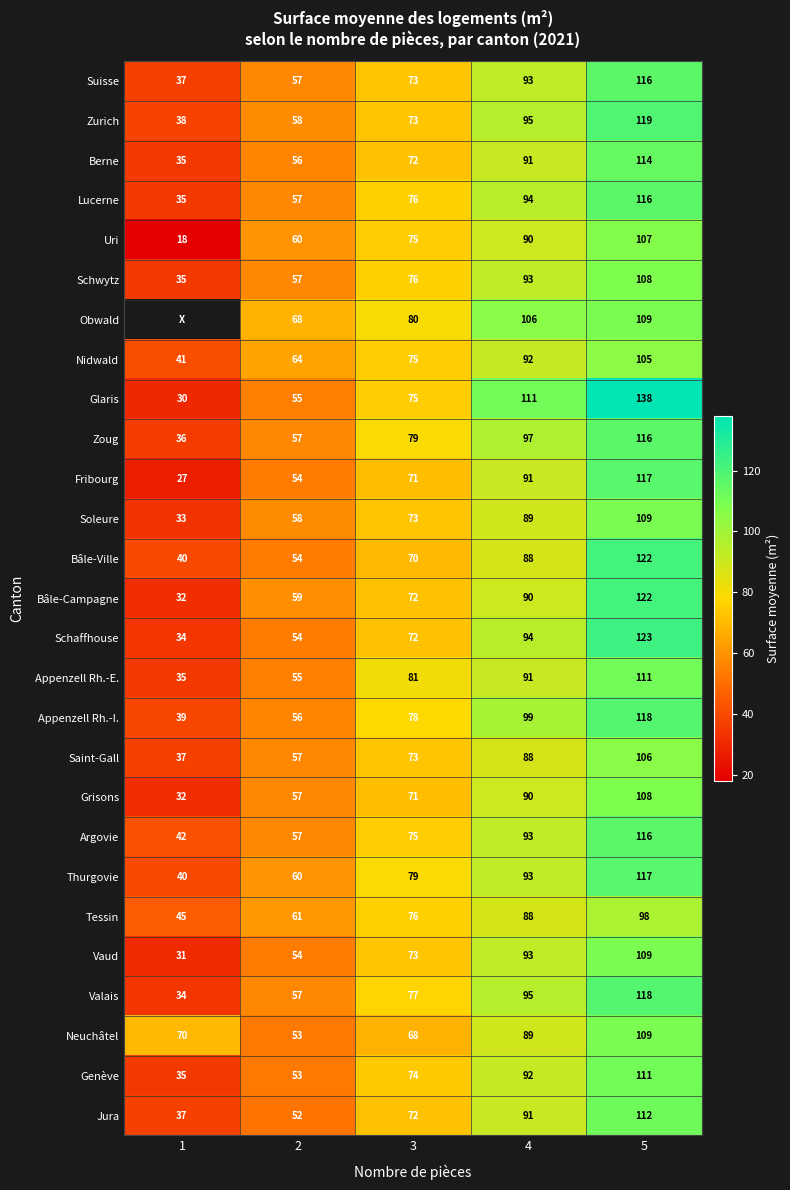

The Jura series shows 163 at 4. True or false?

False